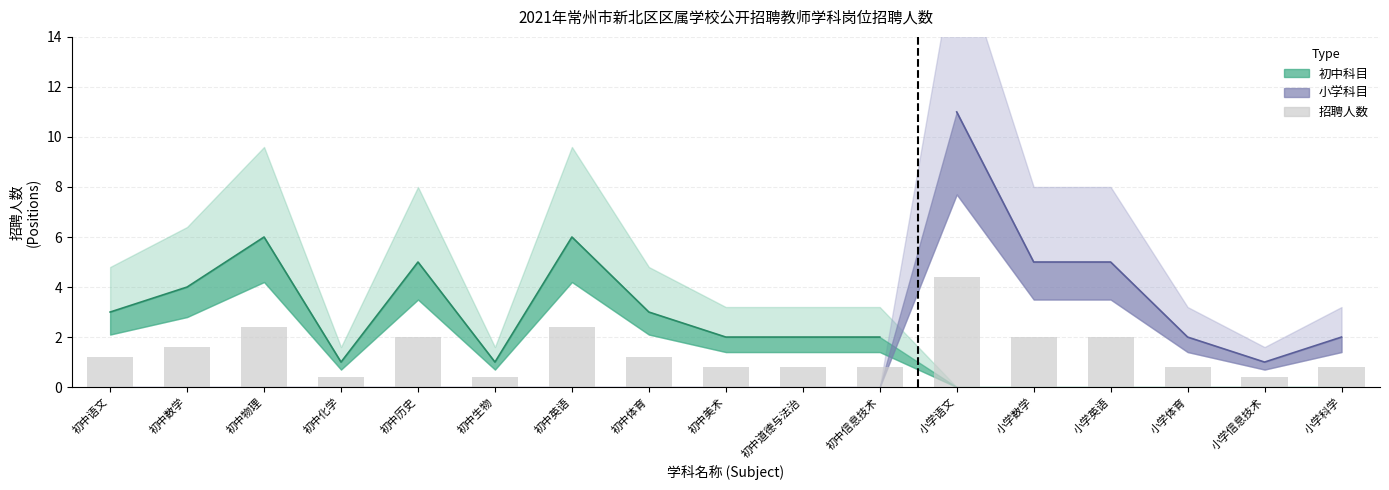

What is the minimum value shown in the chart?

0.4